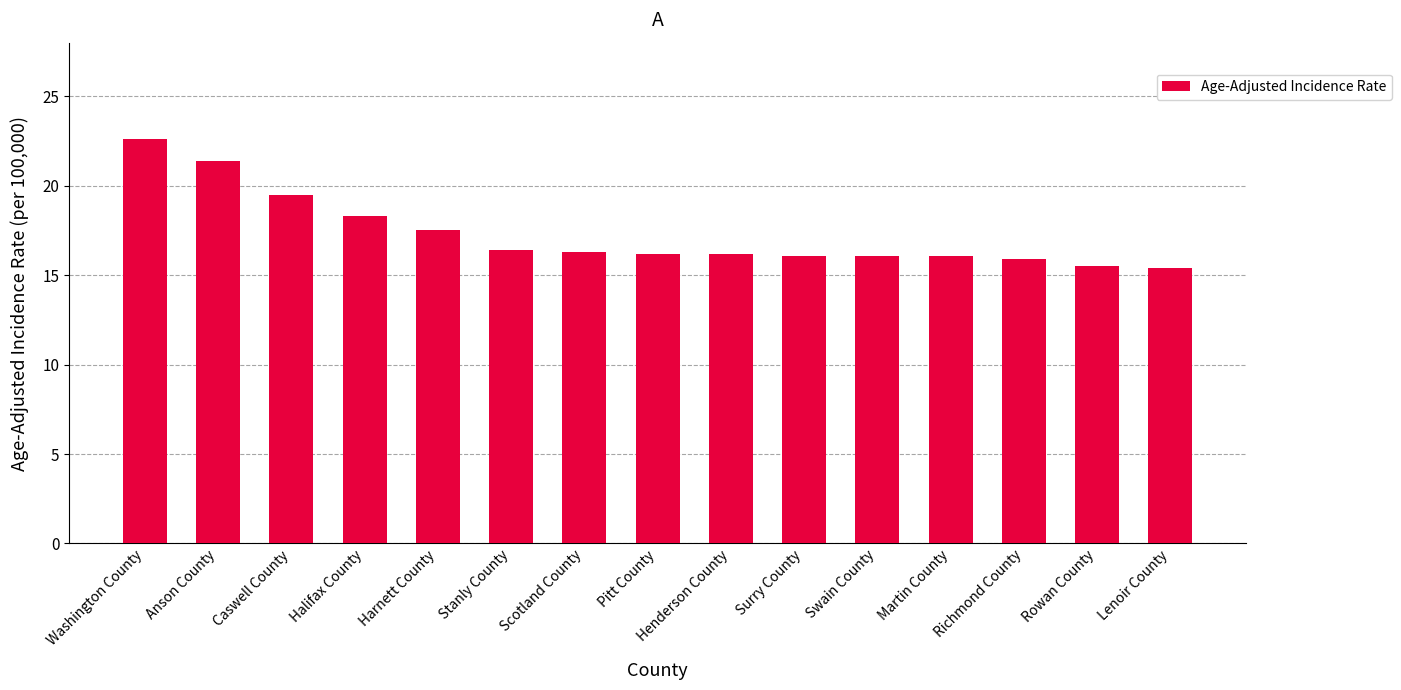

What is the smallest value displayed?

15.4